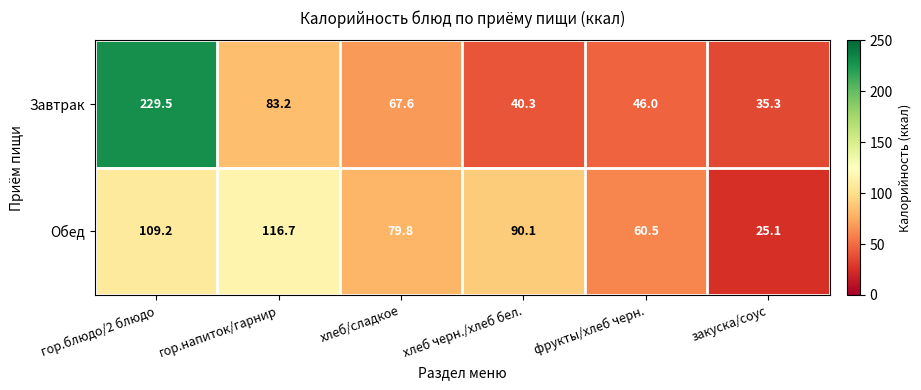

What is the total value across all series at хлеб черн./хлеб бел.?

130.4